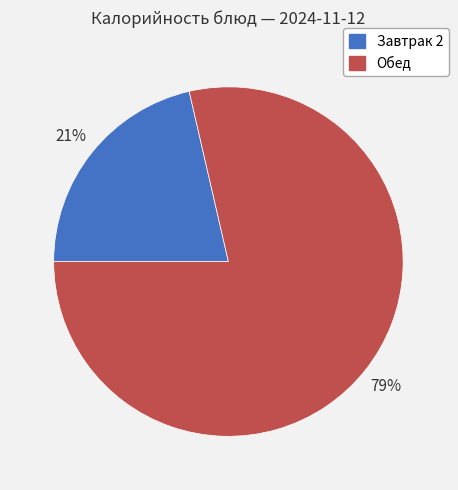

Is there a majority slice in this chart?

Yes